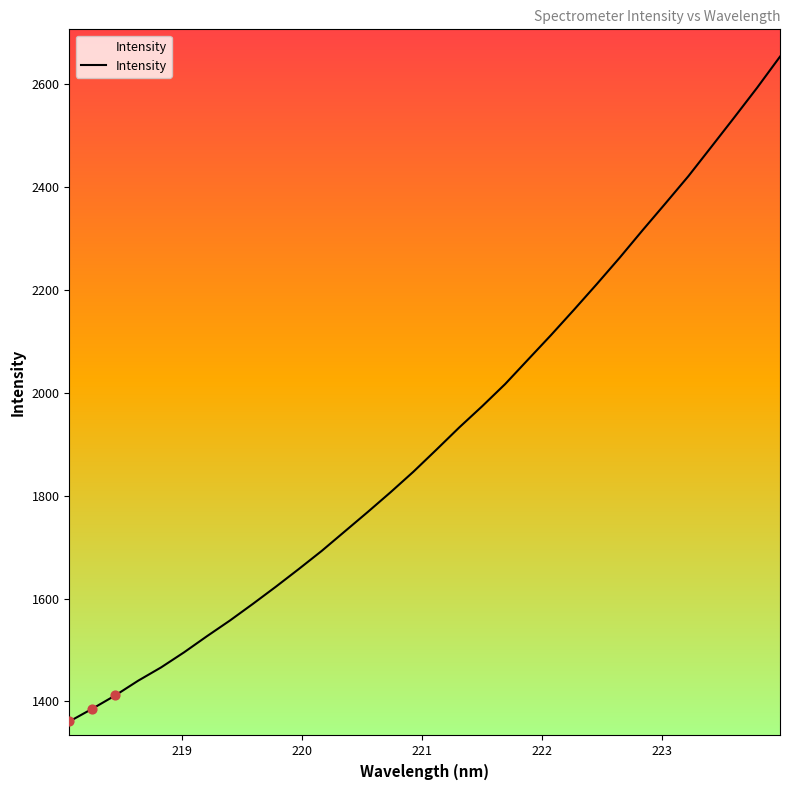

What is the smallest value displayed?

1361.1